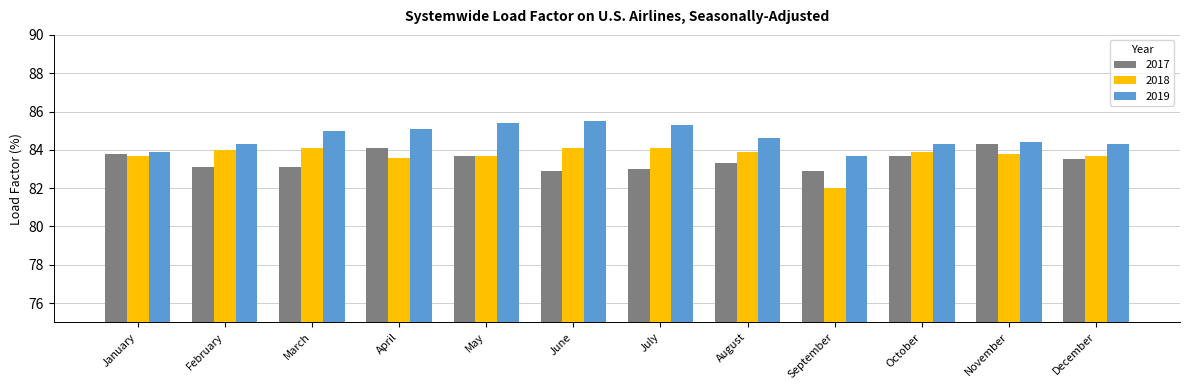

How many bars are there in each group?

3